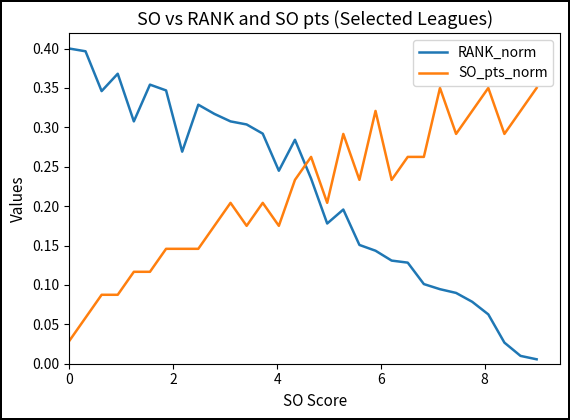

Rank the series by their maximum value, from lowest to highest.

SO_pts_norm, RANK_norm